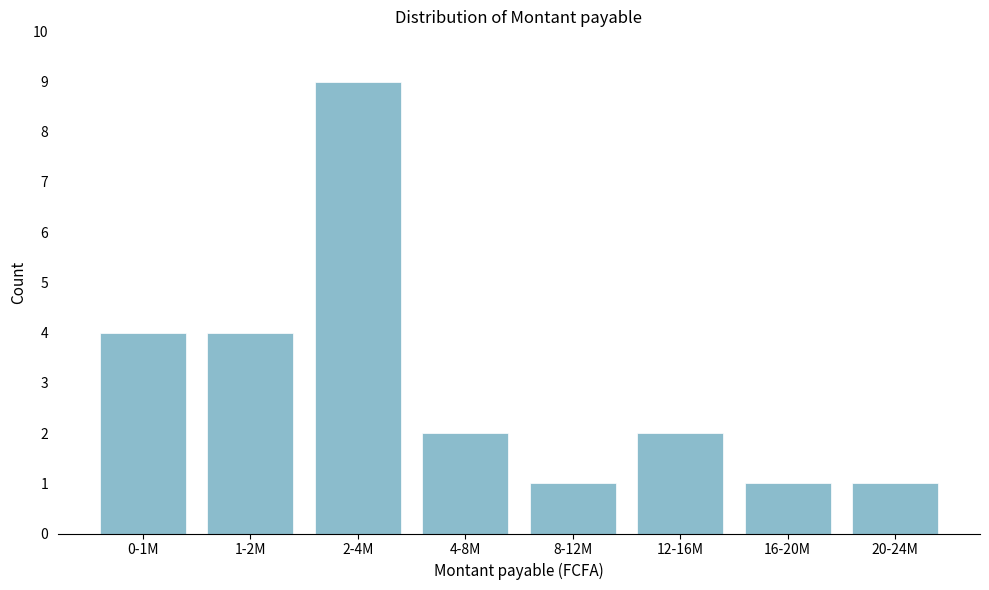

Reading left to right, extract all data points from this chart.

4	4	9	2	1	2	1	1